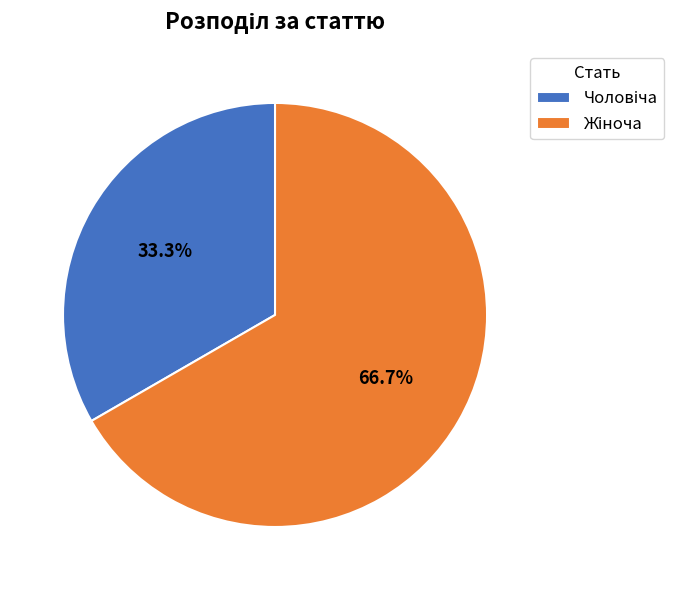

How many slices are in this pie chart?

2